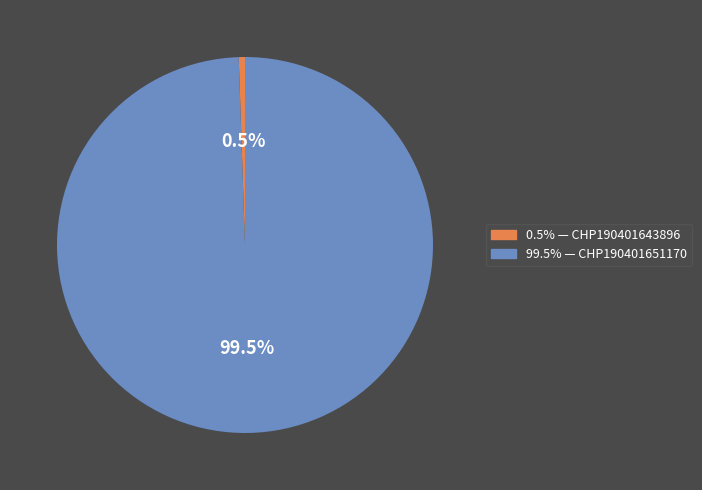

Does any single category account for the majority?

Yes